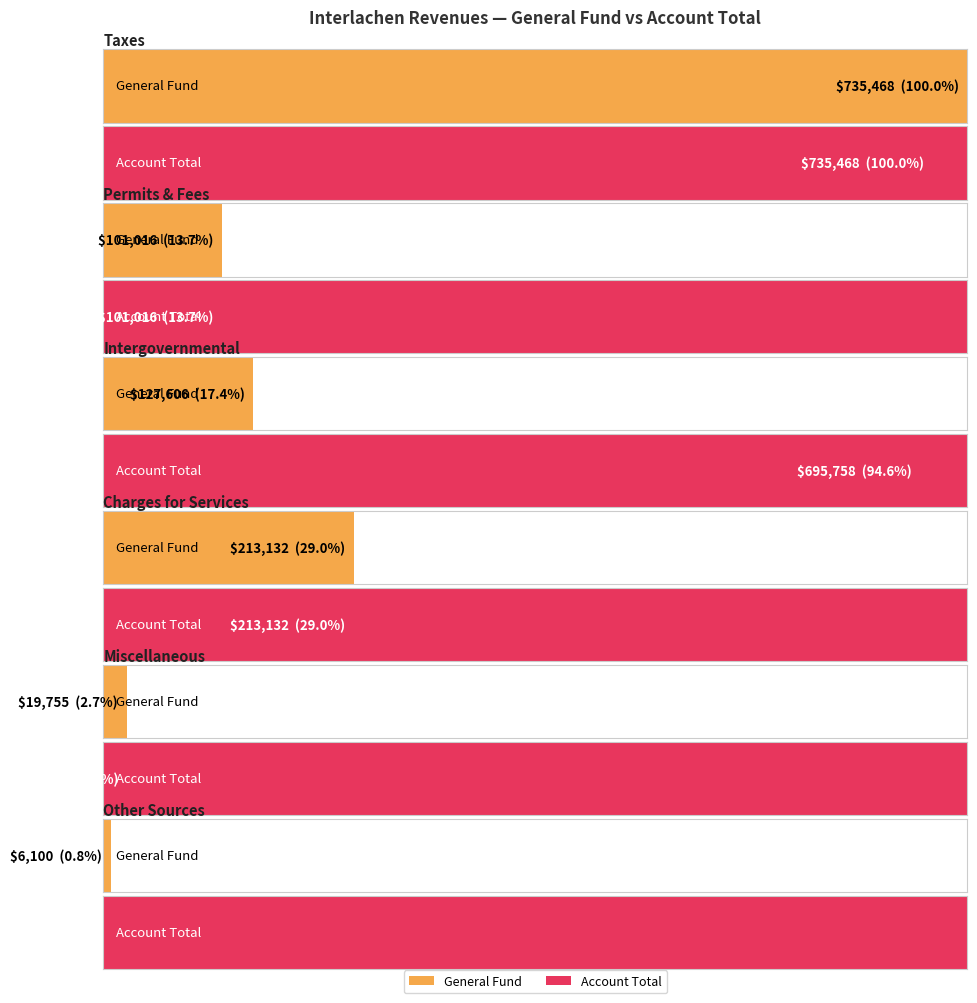

What is the greatest value displayed?

735468